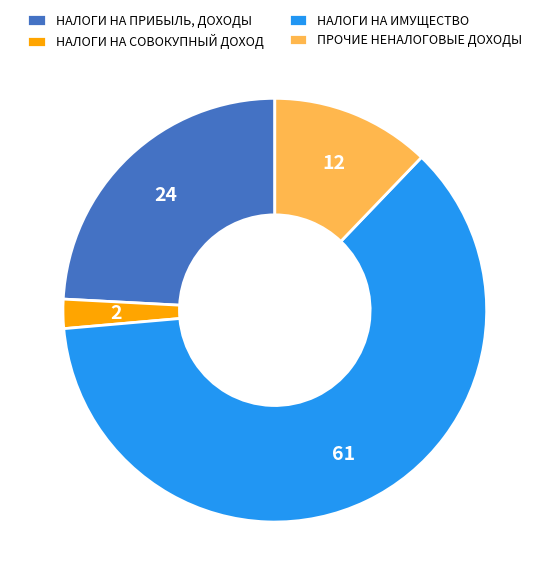

Is the sum of НАЛОГИ НА ПРИБЫЛЬ, ДОХОДЫ and НАЛОГИ НА СОВОКУПНЫЙ ДОХОД greater than half?

No